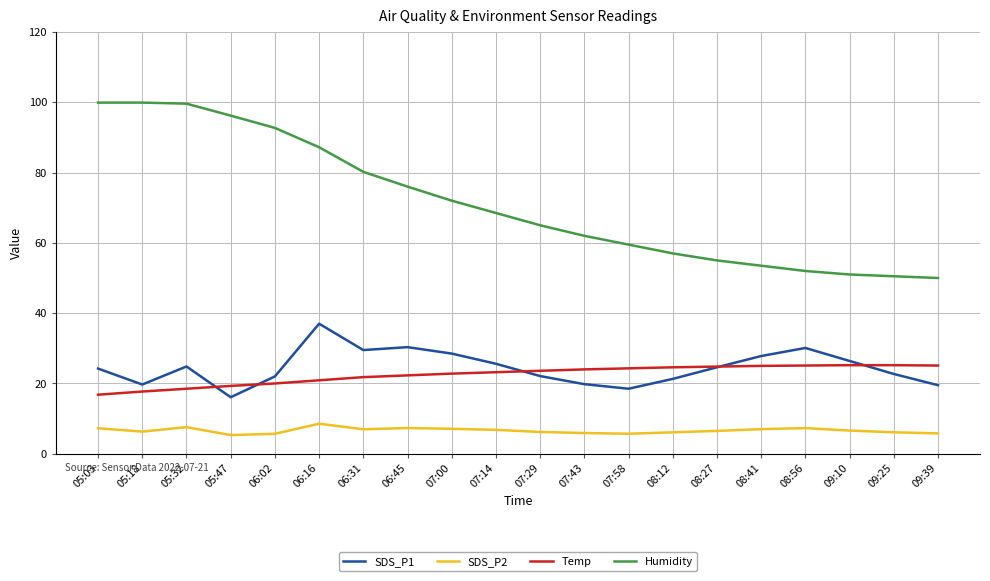

Is the value of SDS_P1 at 08:41 greater than the value of Humidity at 08:27?

No